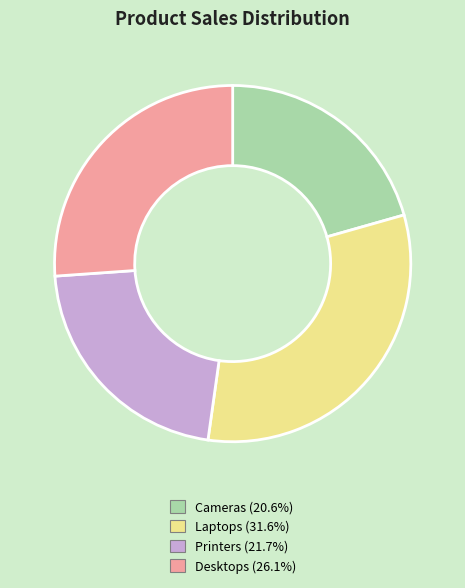

Combined, do Laptops and Desktops account for over 50%?

Yes